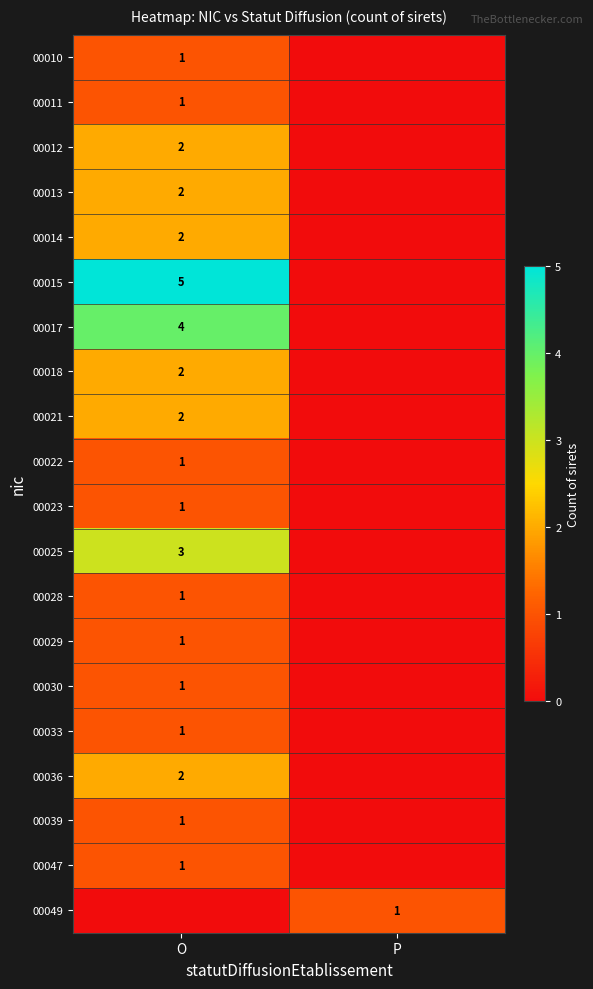

Is it true that 00014 equals 4 at O?

False